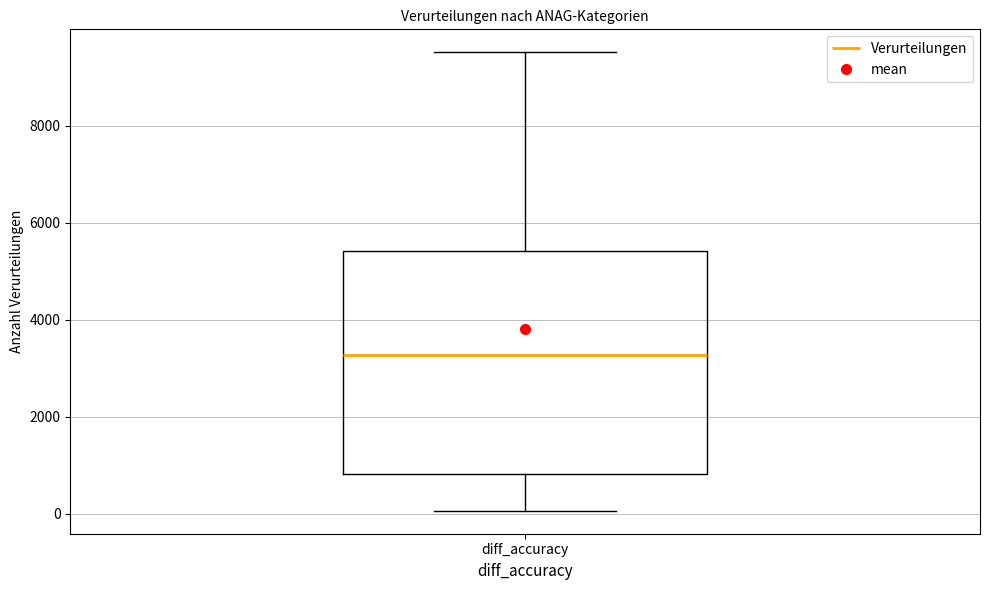

Transcribe this box plot: give where the median line is, the range the box spans, and where the two whiskers end, as read against the y-axis. The values are not printed on the chart, so give them approximately, as read against the axis.

median 3200, box 800 to 5400, whiskers 0 to 9600